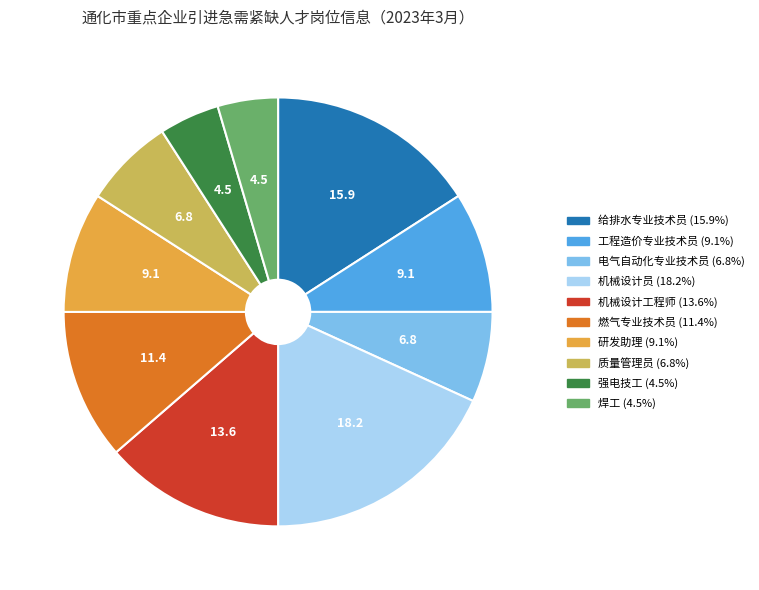

Between 焊工 and 机械设计工程师, which is larger?

机械设计工程师